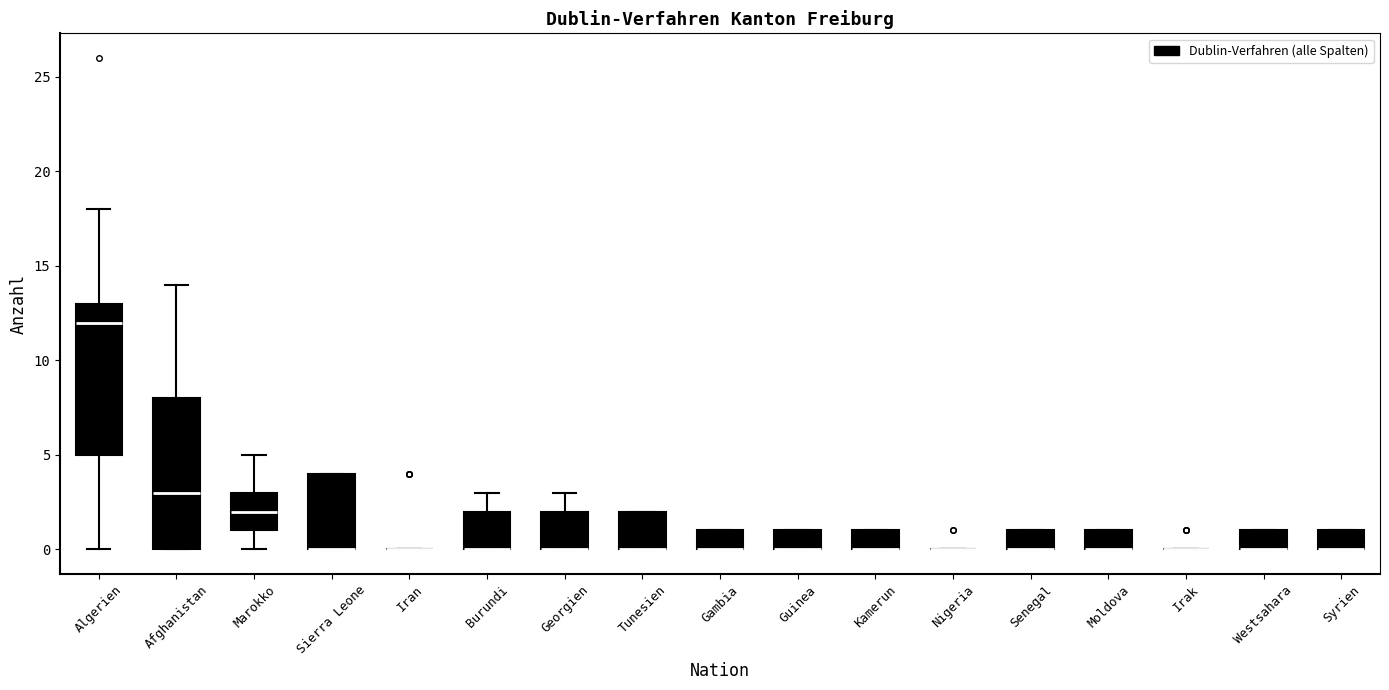

Where is the lower edge of the box for Sierra Leone on the y-axis? The values are not printed on the chart, so give them approximately, as read against the axis.

0